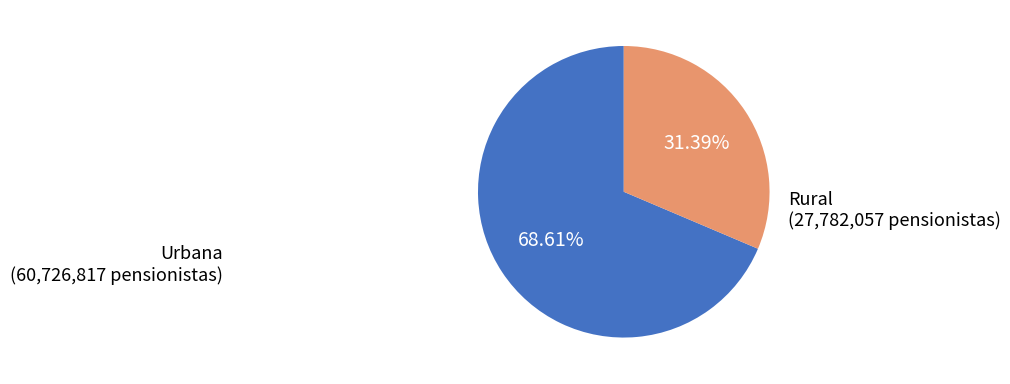

Is there a majority slice in this chart?

Yes